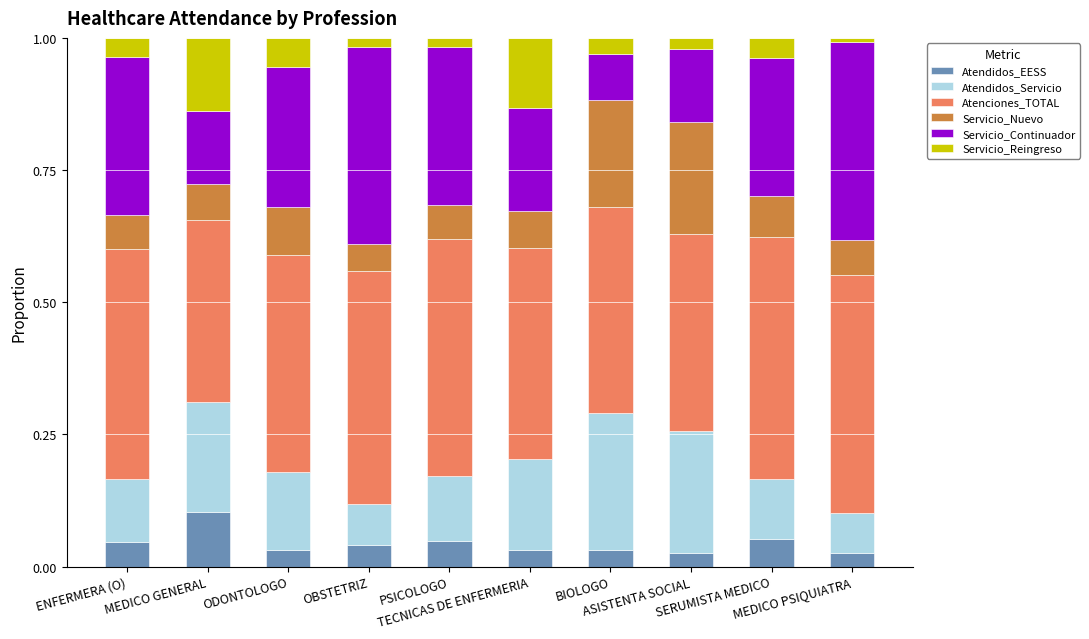

How many Servicio_Continuador values are between 0 and 1?

10